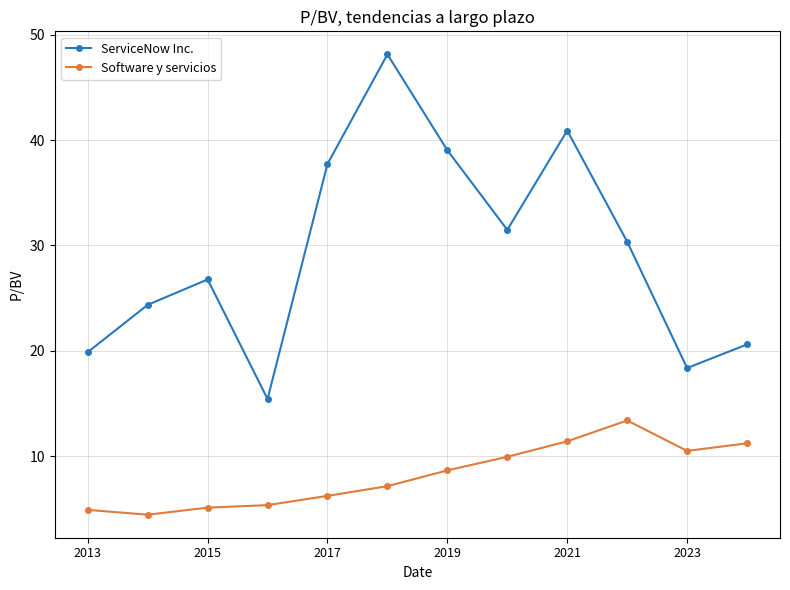

Which series has the largest total across all categories?

ServiceNow Inc.